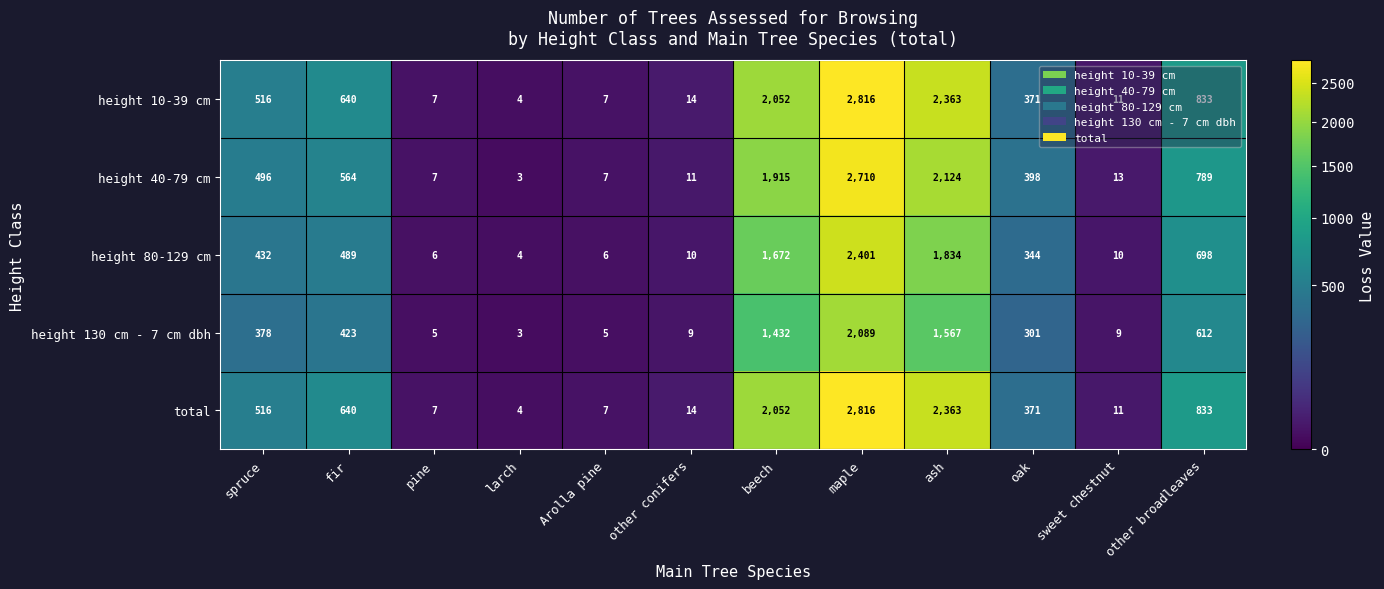

Is it true that height 10-39 cm equals 2816 at maple?

True